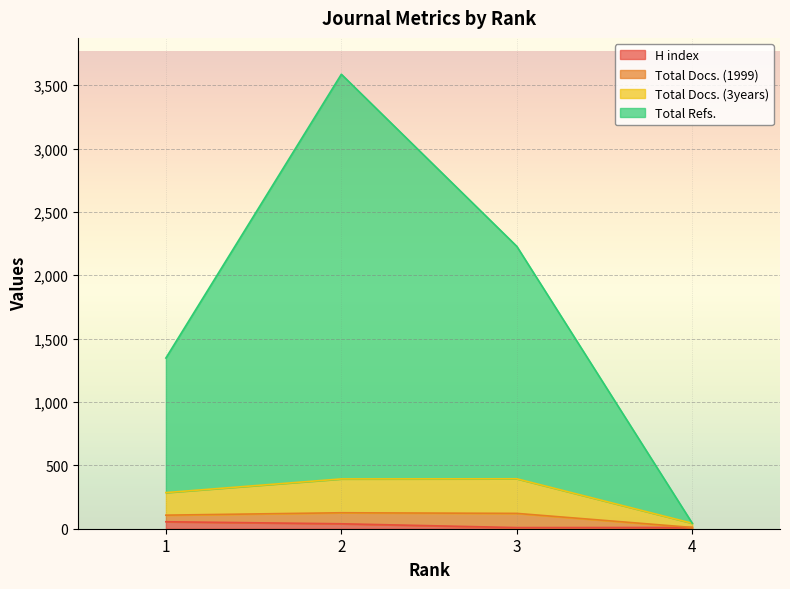

True or false: Total Docs. (3years) has a value of 394 at 3.

True